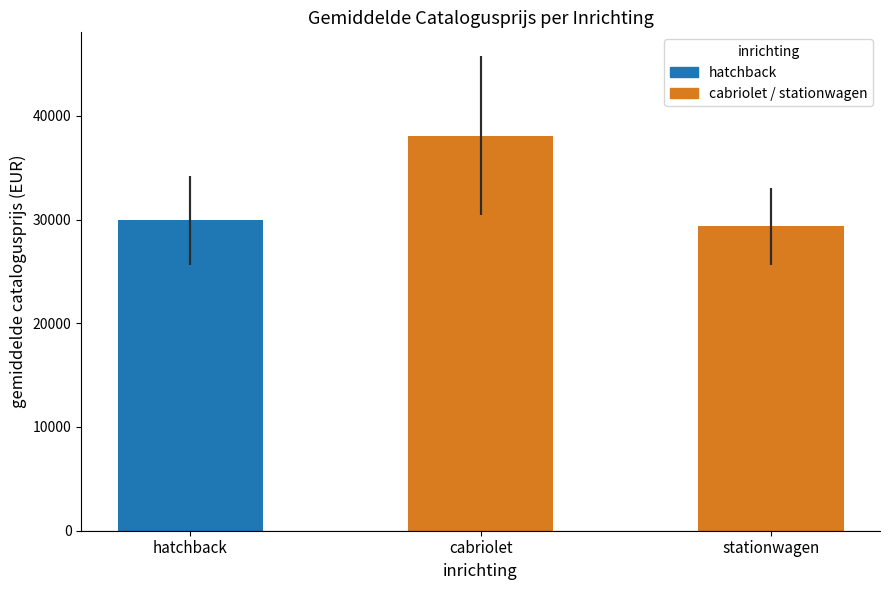

What is the smallest value displayed?

29349.0